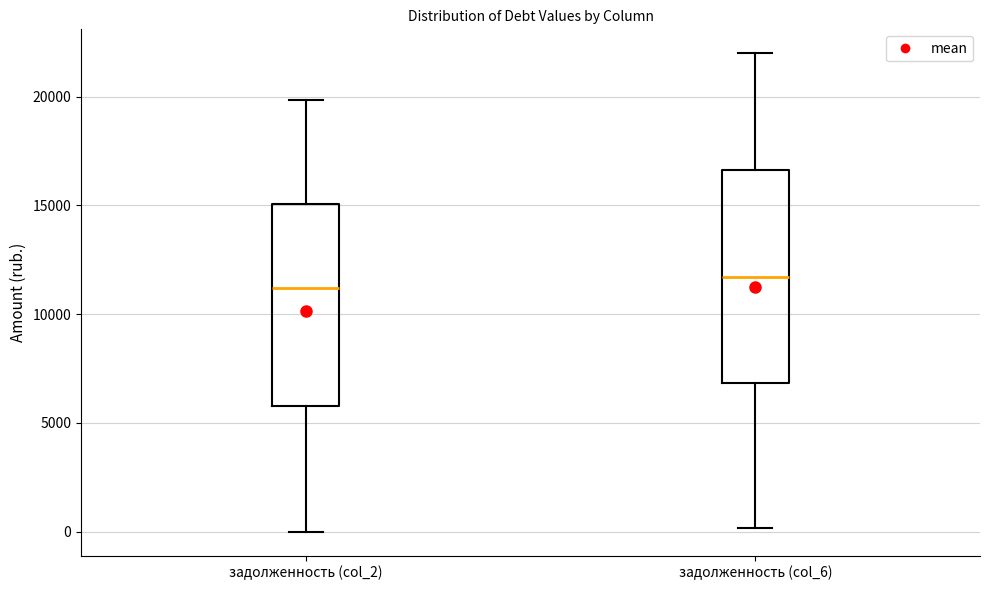

Reading left to right, transcribe this box plot: for each box, give where its median line is, the range the box spans, and where its two whiskers end, as read against the y-axis. The values are not printed on the chart, so give them approximately, as read against the axis.

задолженность (col_2): median 11000, box 6000 to 15000, whiskers 0 to 20000
задолженность (col_6): median 11500, box 7000 to 16500, whiskers 0 to 22000